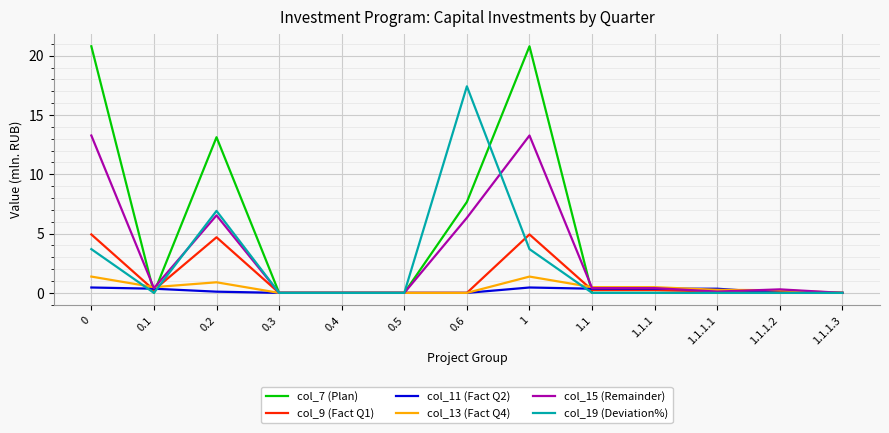

What is the greatest value displayed?

20.8